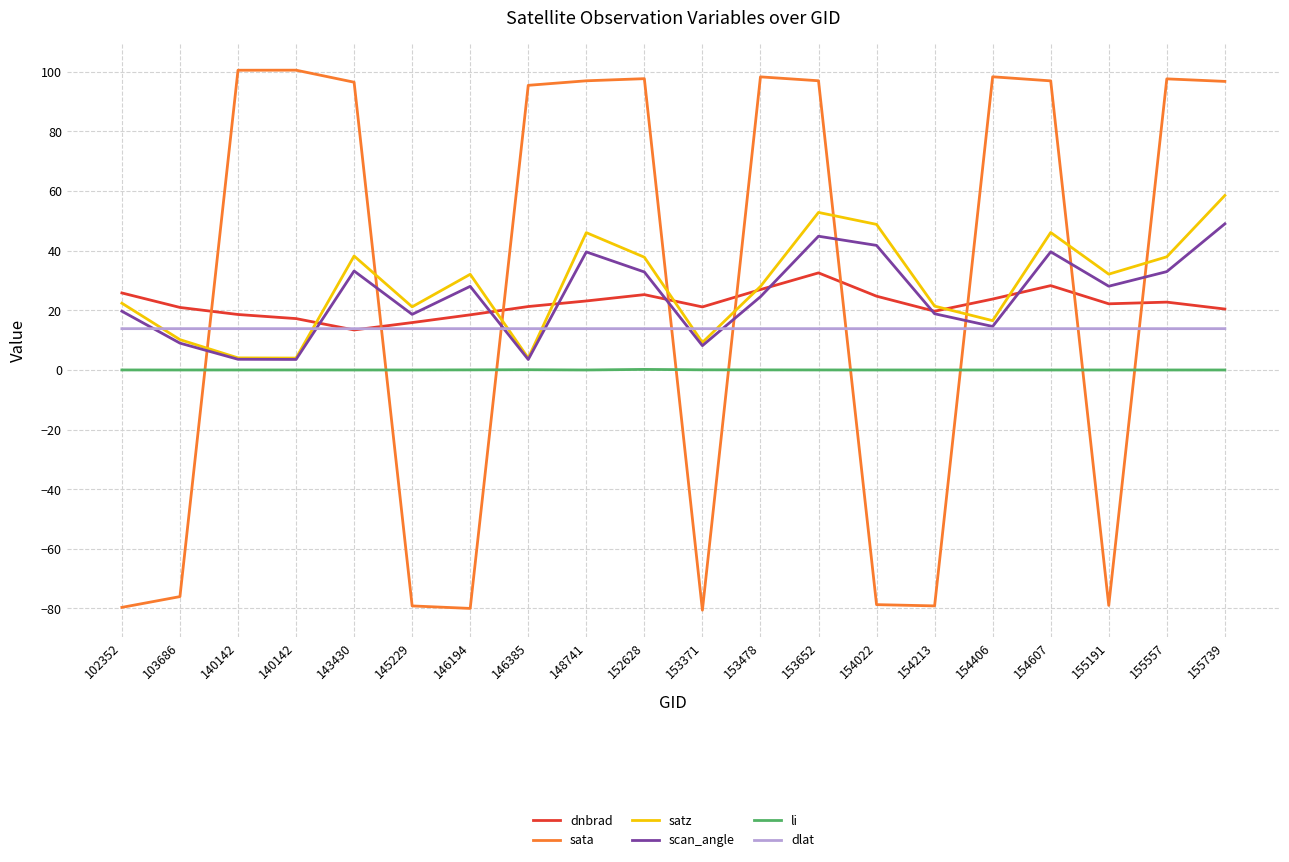

How many values in the scan_angle series exceed 28?

10